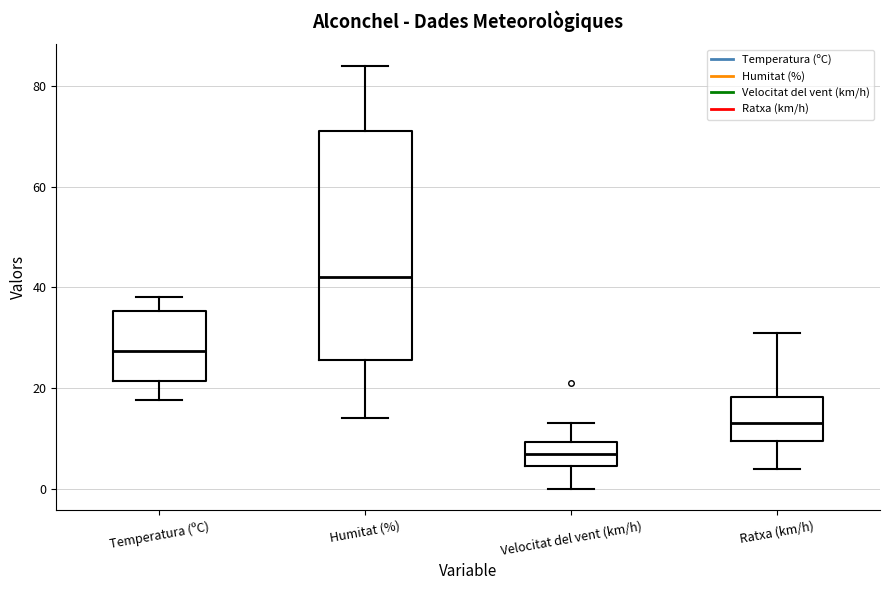

Which box is the tallest, from its lower edge to its upper edge?

Humitat (%)